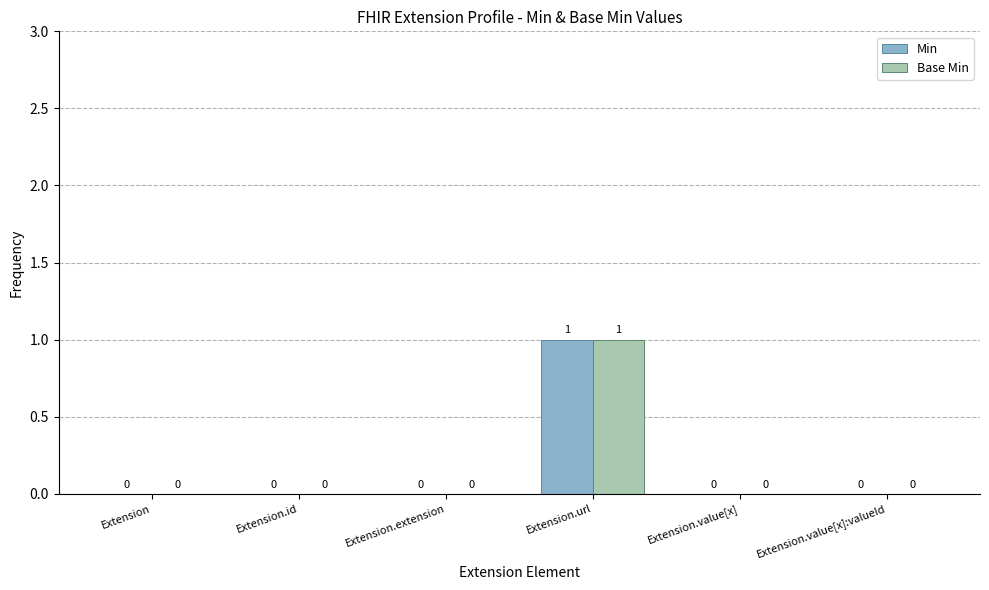

At which category does the chart reach its peak across all series?

Extension.url